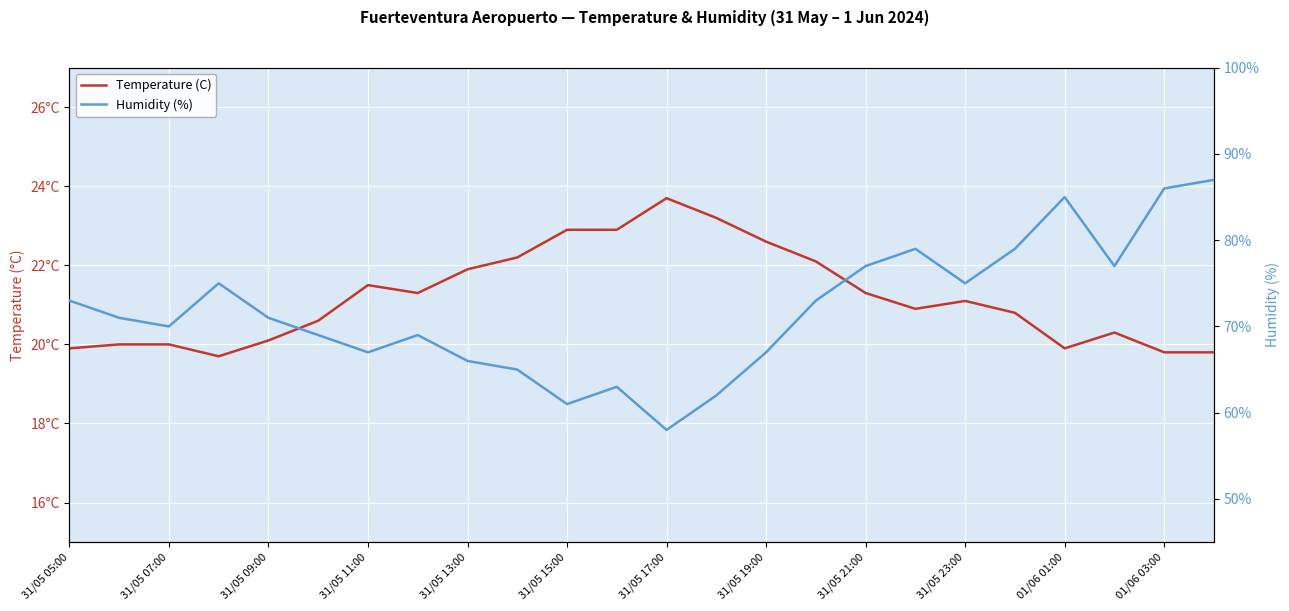

What are all the series names shown in the legend?

Temperature (C), Humidity (%)